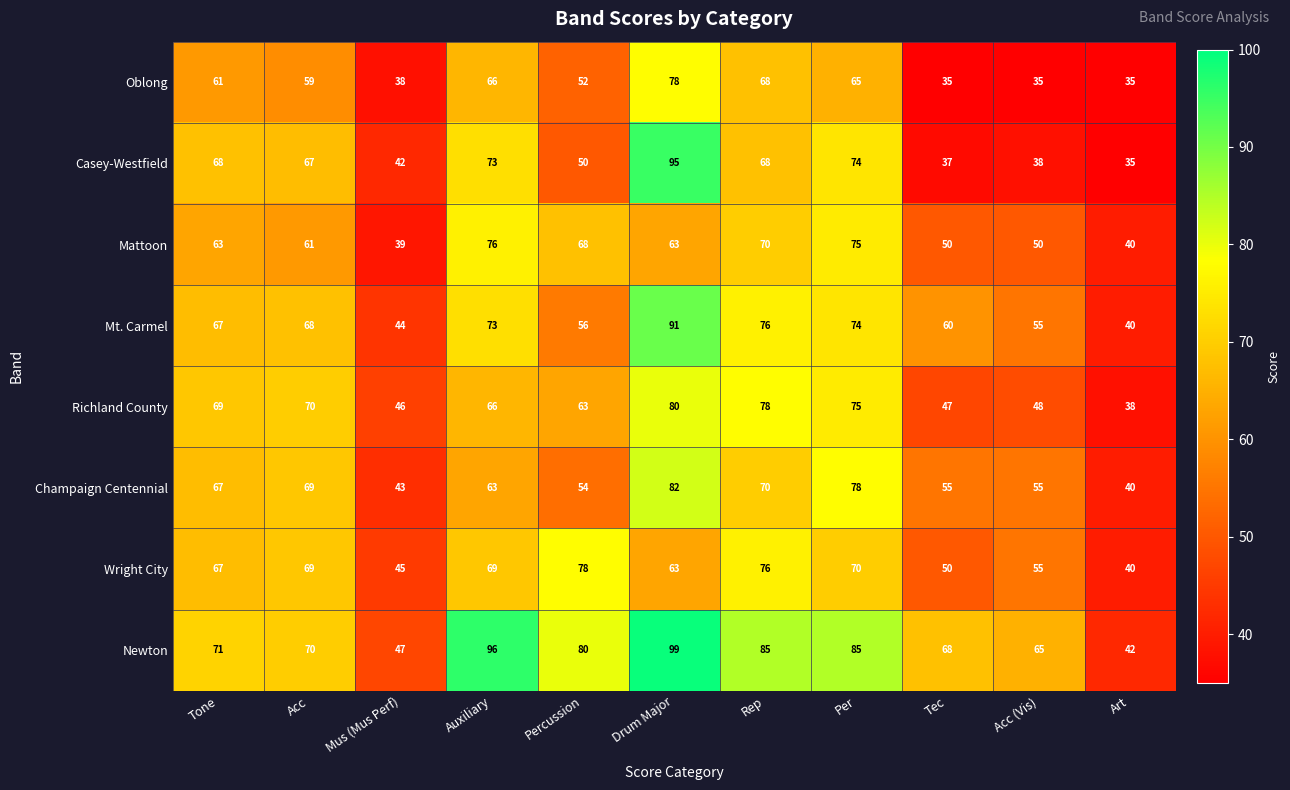

What is the sum of all Oblong values?

592